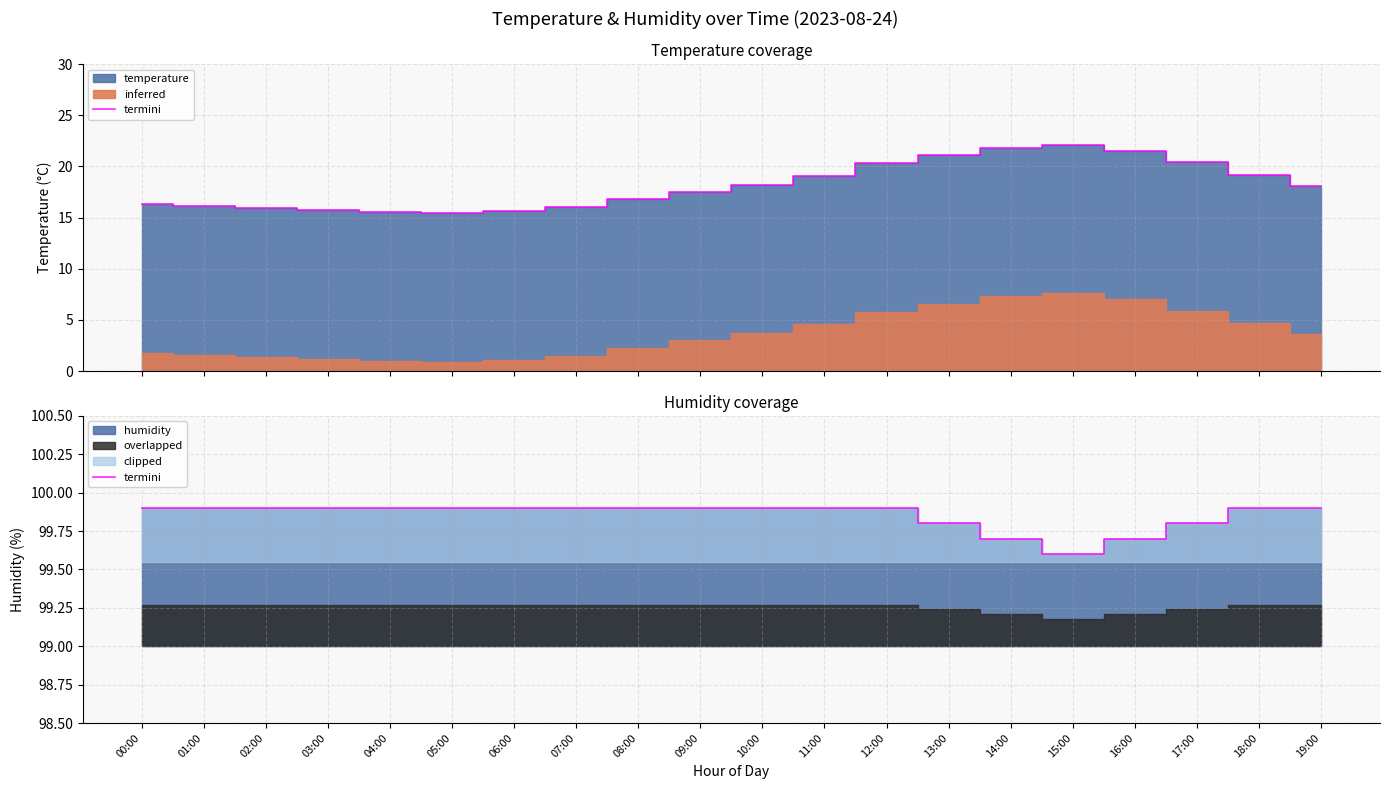

What is the average value?

99.9